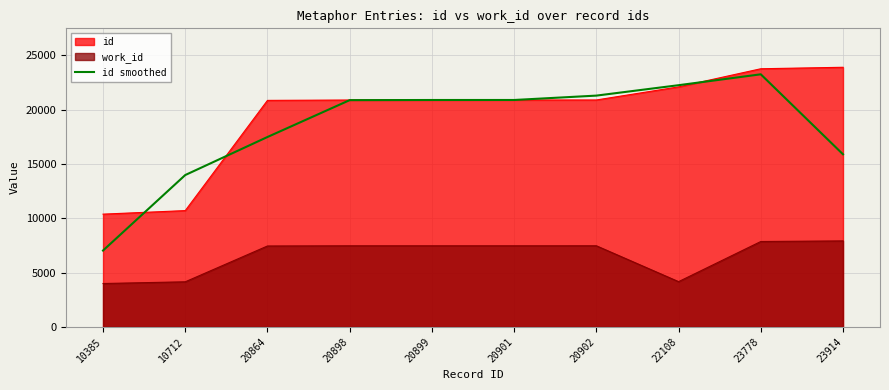

At 23914, list the series in order from largest to smallest.

id, id smoothed, work_id